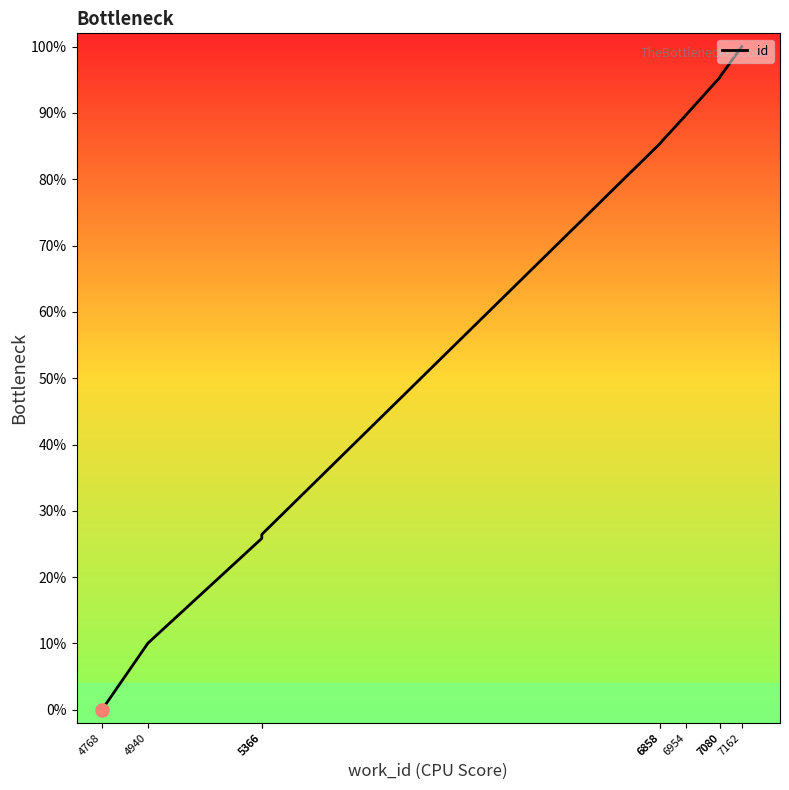

What is the change in value from 6858 to 6954?

+4.2